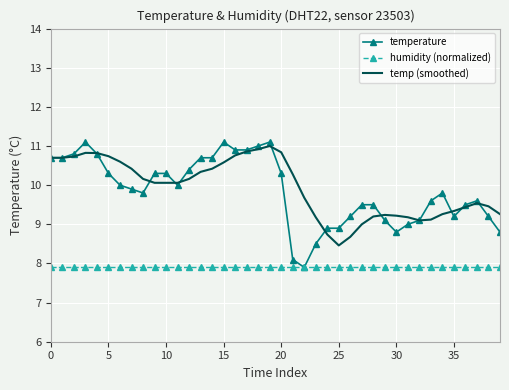

What is the maximum value for temp (smoothed)?

11.0